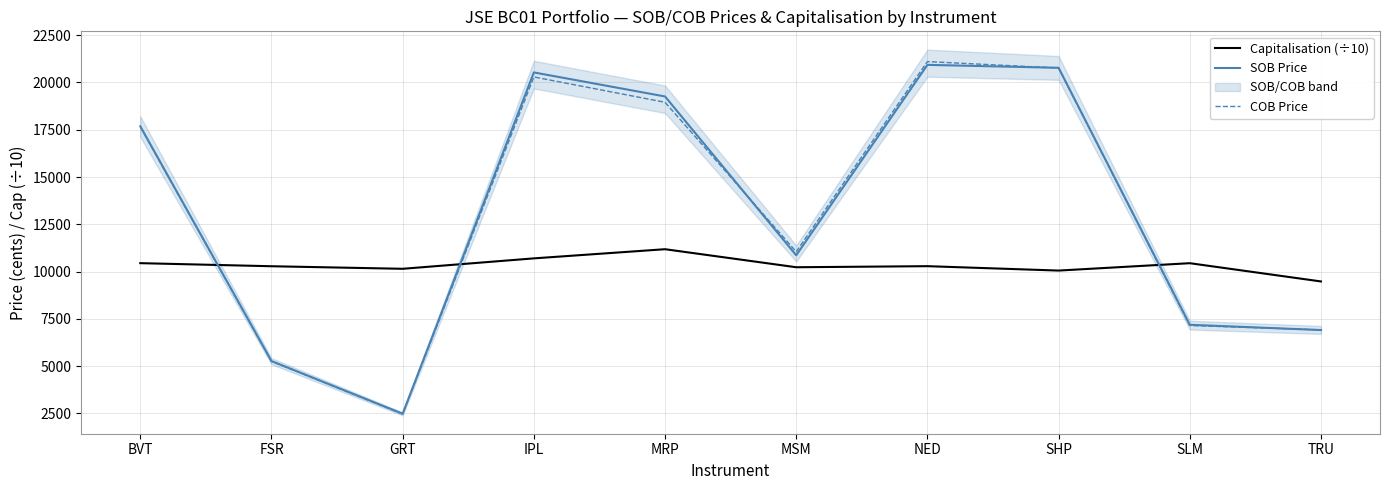

Which series has the largest total across all categories?

SOB Price